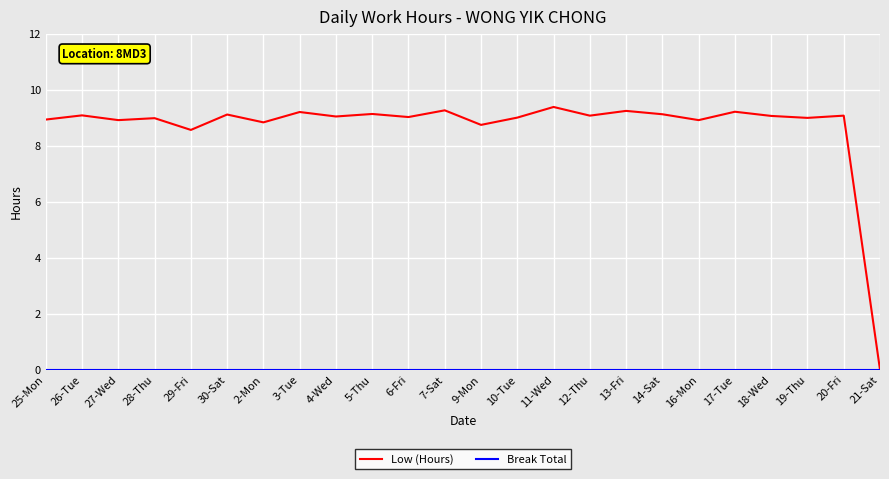

At which label does Low (Hours) reach its peak?

11-Wed